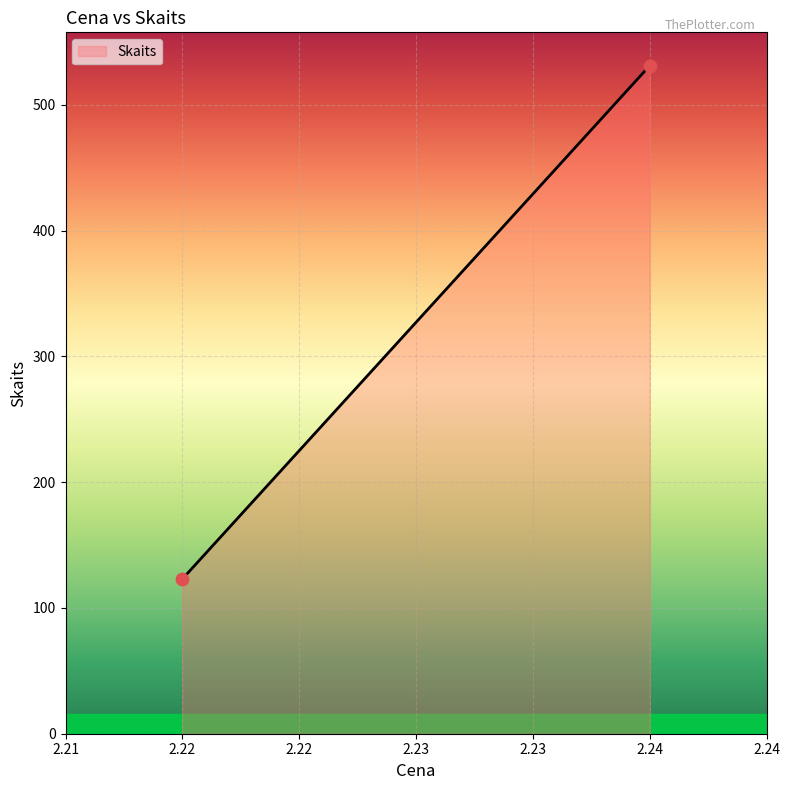

What is the difference between the maximum and minimum values?

408.0